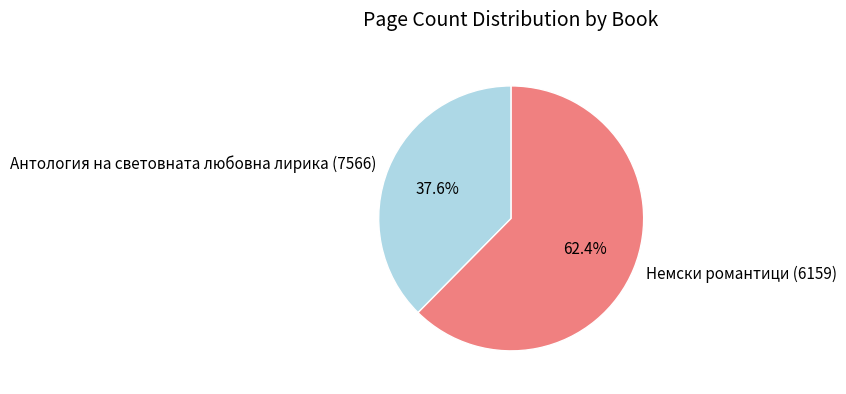

How many slices are in this pie chart?

2